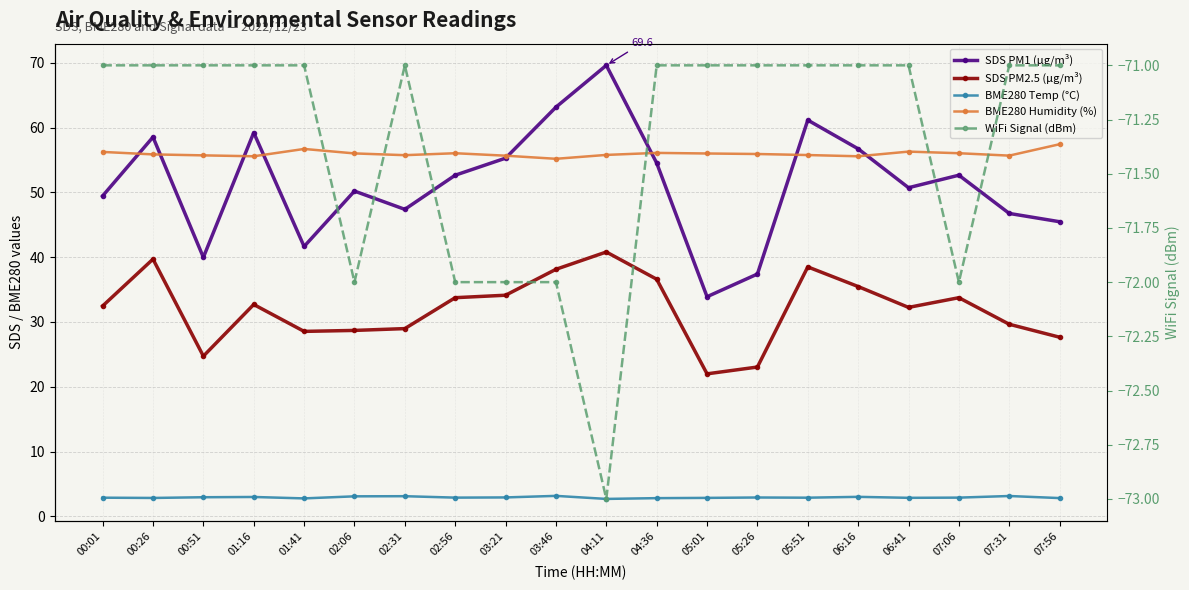

Between 03:21 and 06:16, which series saw the biggest shift?

SDS PM1 (µg/m³)